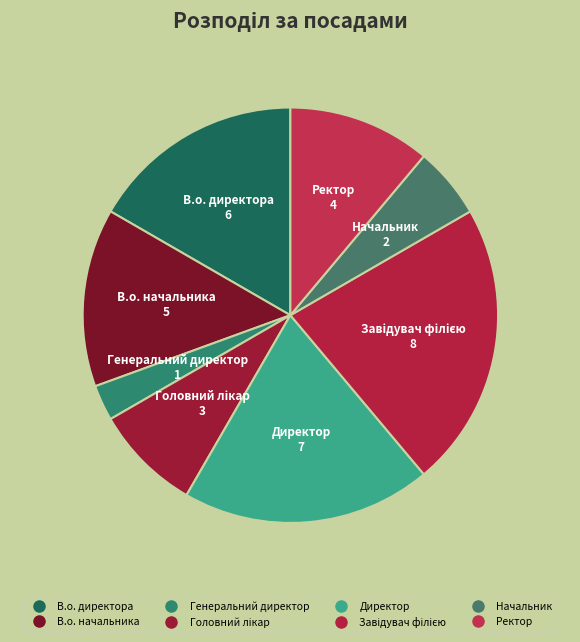

How many segments does this pie chart have?

8